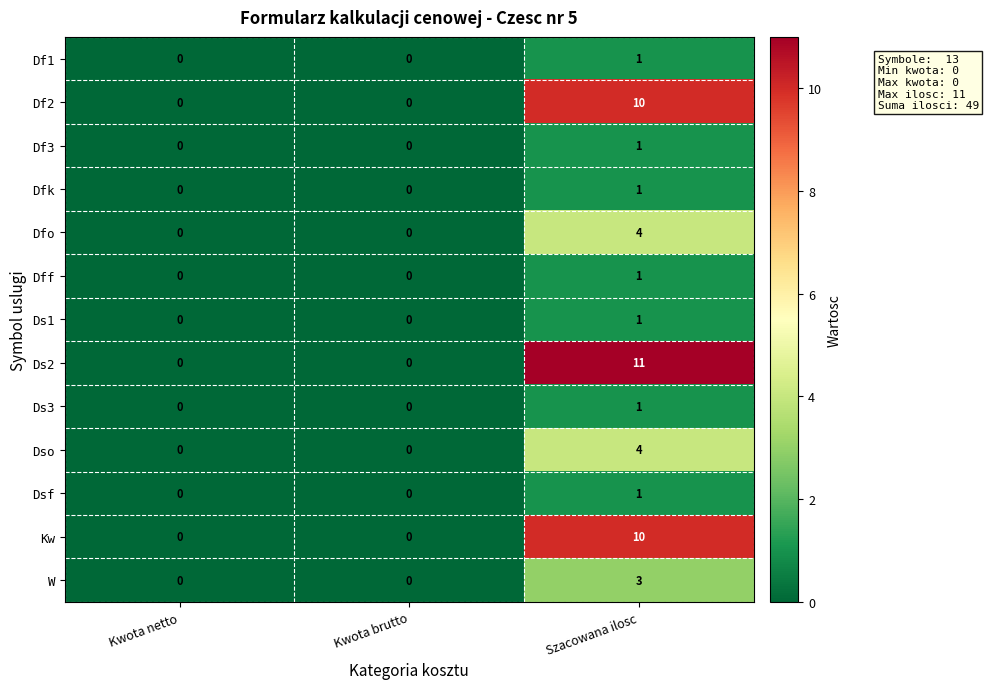

Which series has the widest spread of values?

Ds2